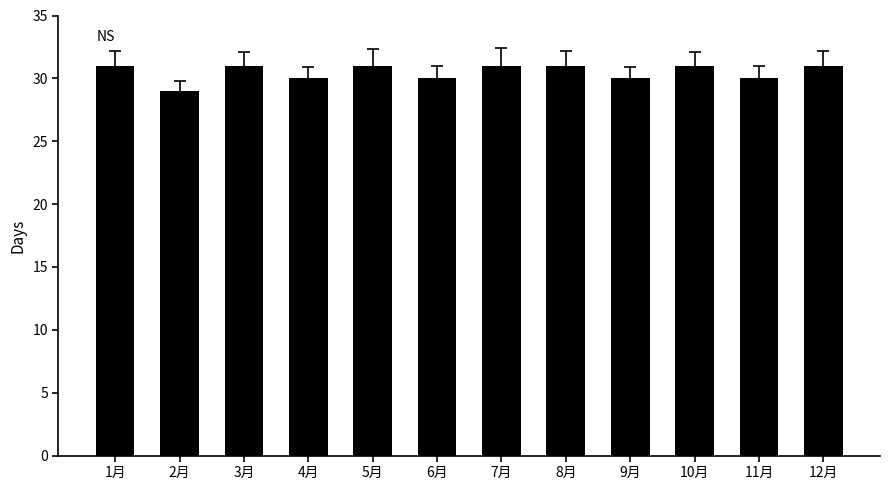

Does the chart contain stacked bars?

No